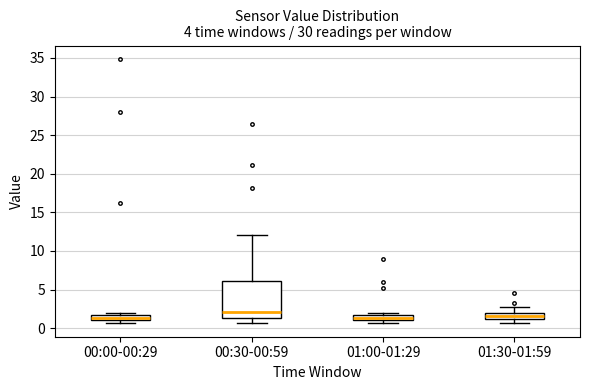

Comparing the boxes themselves (not the whiskers), which one is the tallest?

00:30-00:59